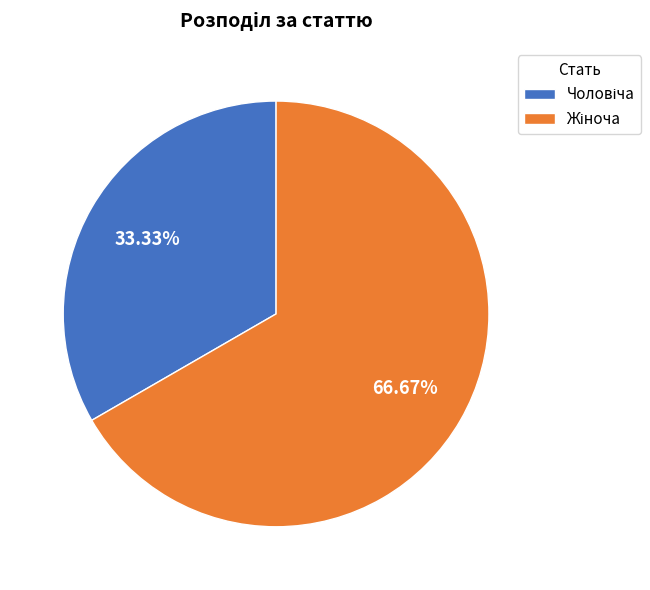

Is there any slice that represents more than half of the pie?

Yes